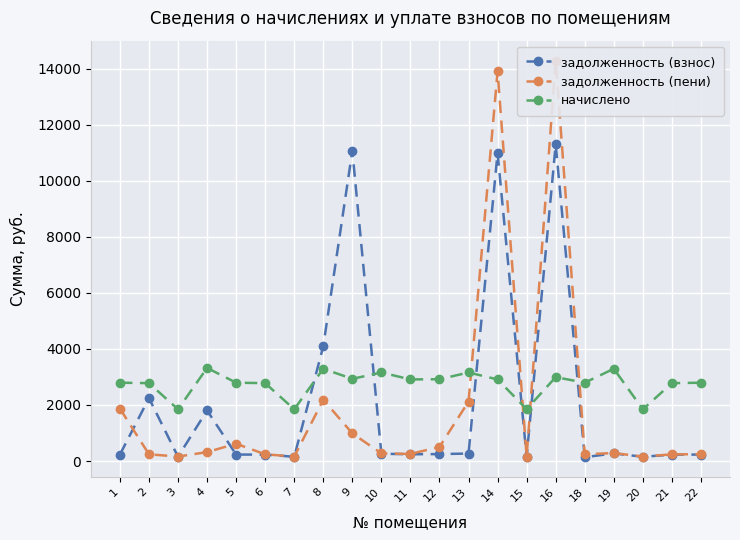

Which series has the largest total across all categories?

начислено